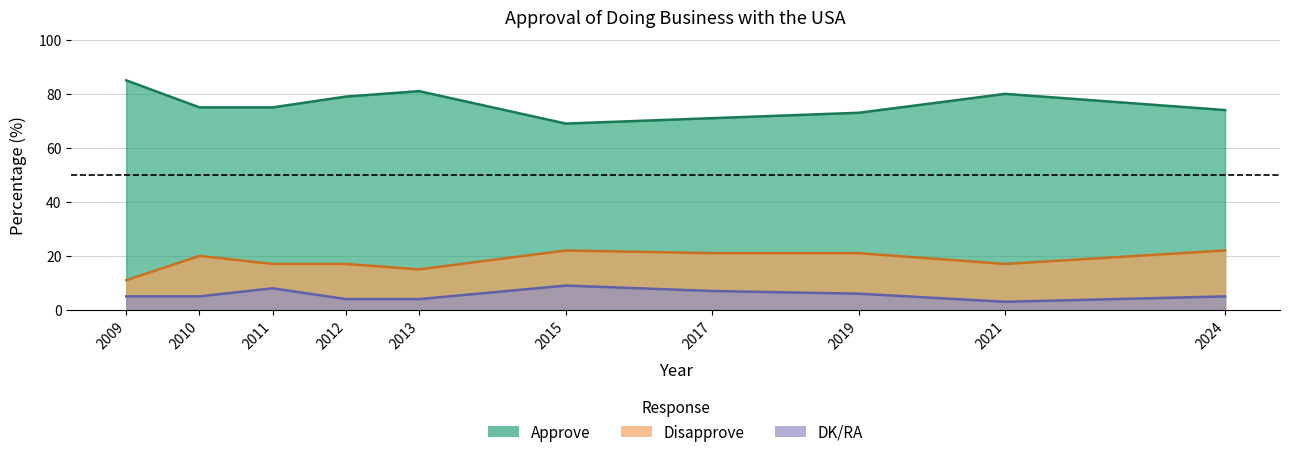

Which series has the widest spread of values?

Approve